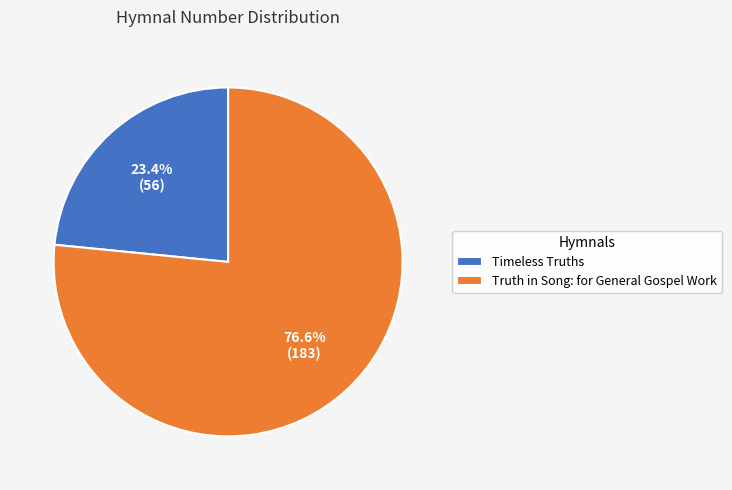

To the nearest percent, what portion does Truth in Song: for General Gospel Work represent?

77%